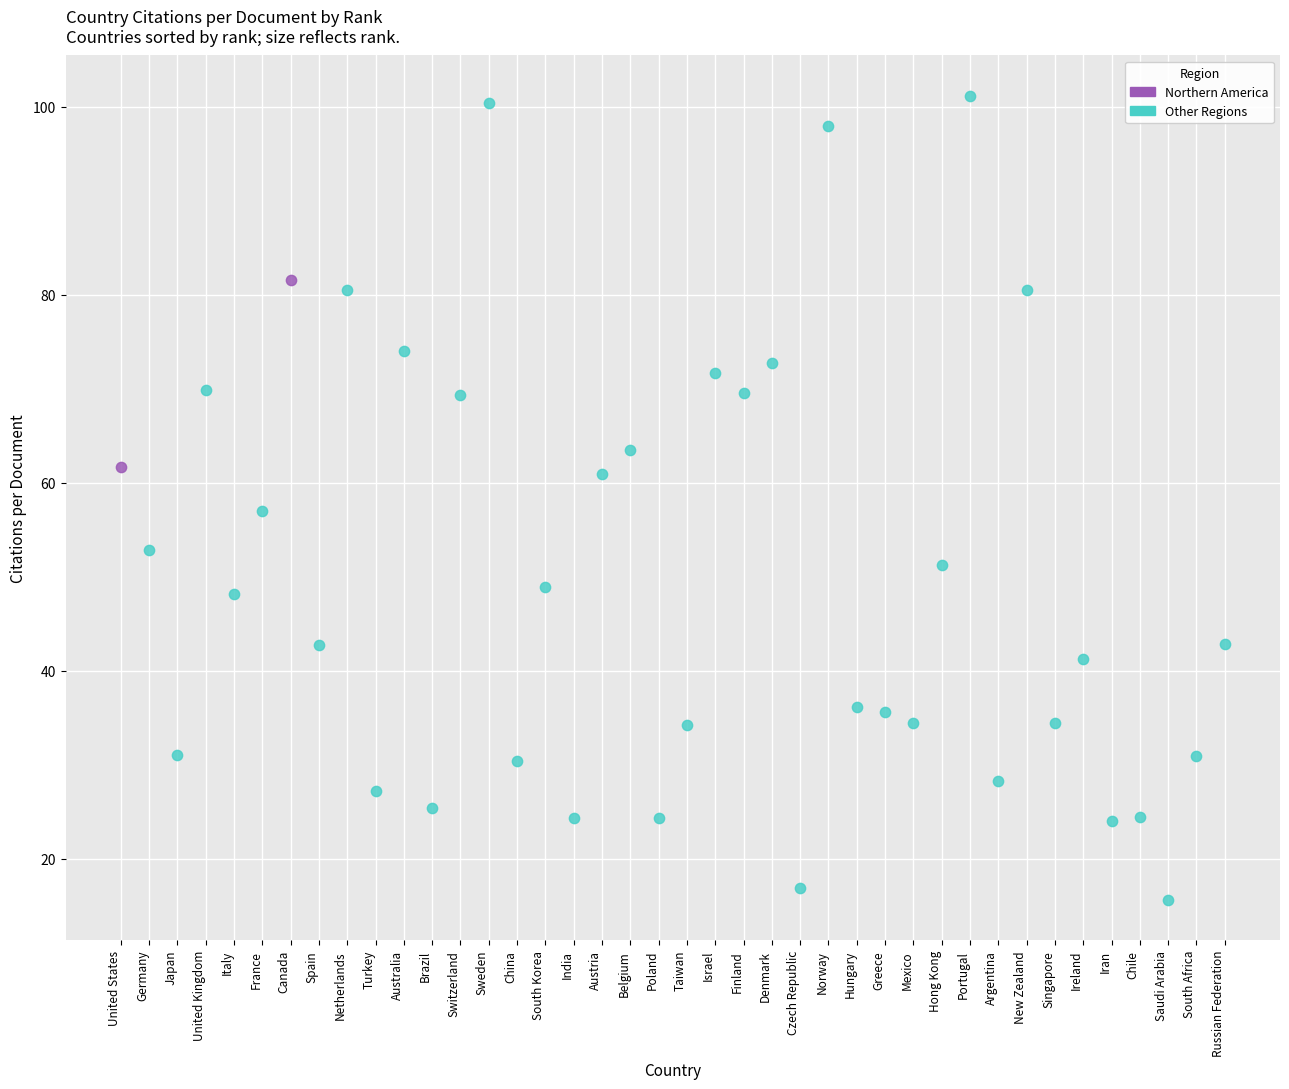

Which series contains the lowest Y value?

Other Regions